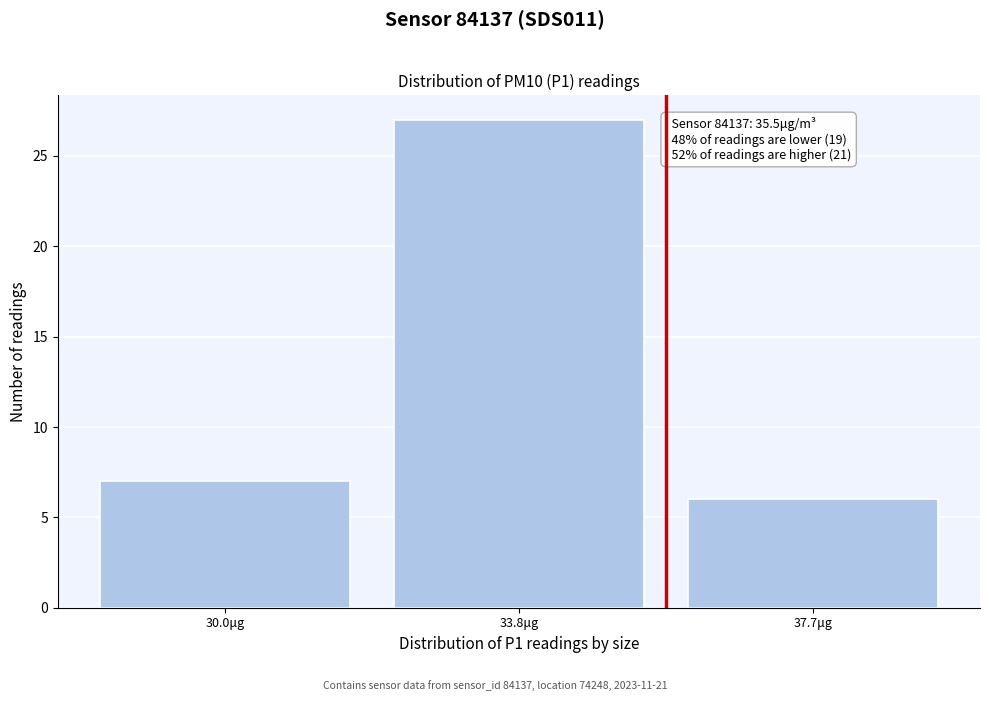

Reading right to left, list all the values displayed in this chart.

37.7μg=6	33.8μg=27	30.0μg=7